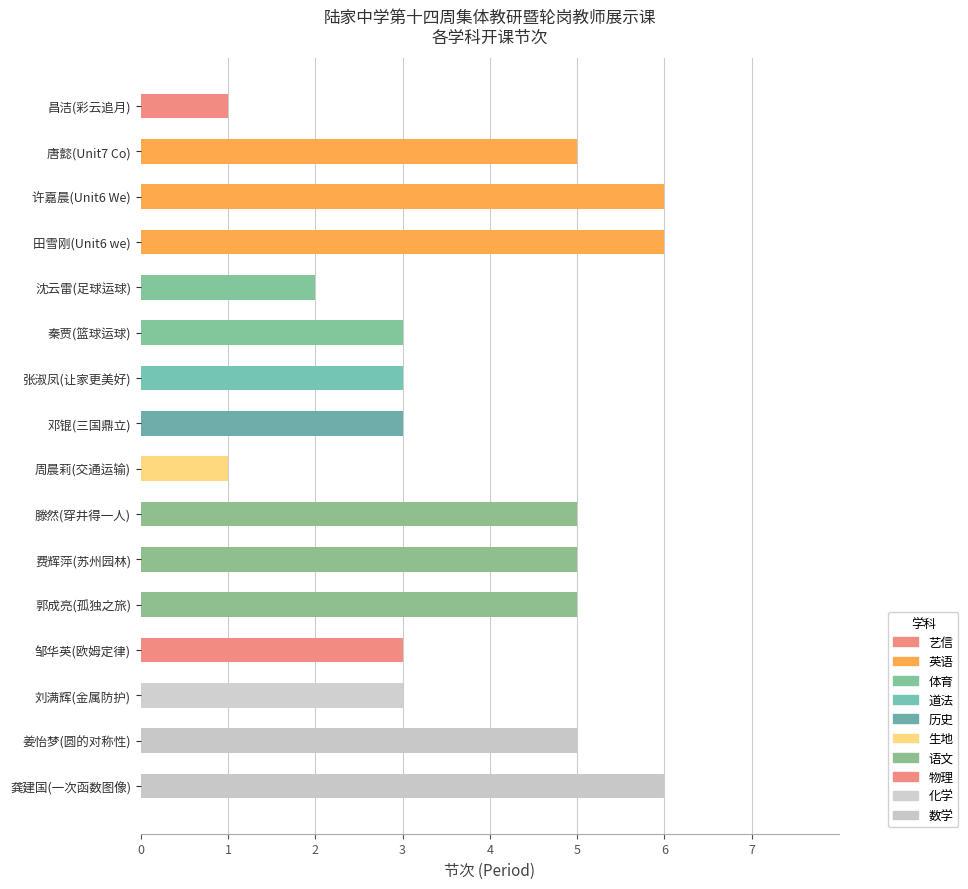

Between 费辉萍(苏州园林) and 许嘉晨(Unit6 We), which is larger?

许嘉晨(Unit6 We)